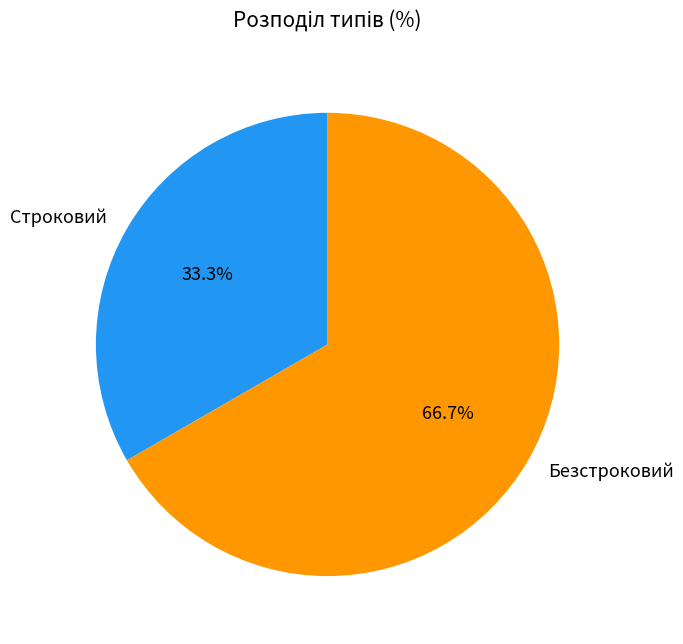

What is the largest slice in the pie chart?

Безстроковий